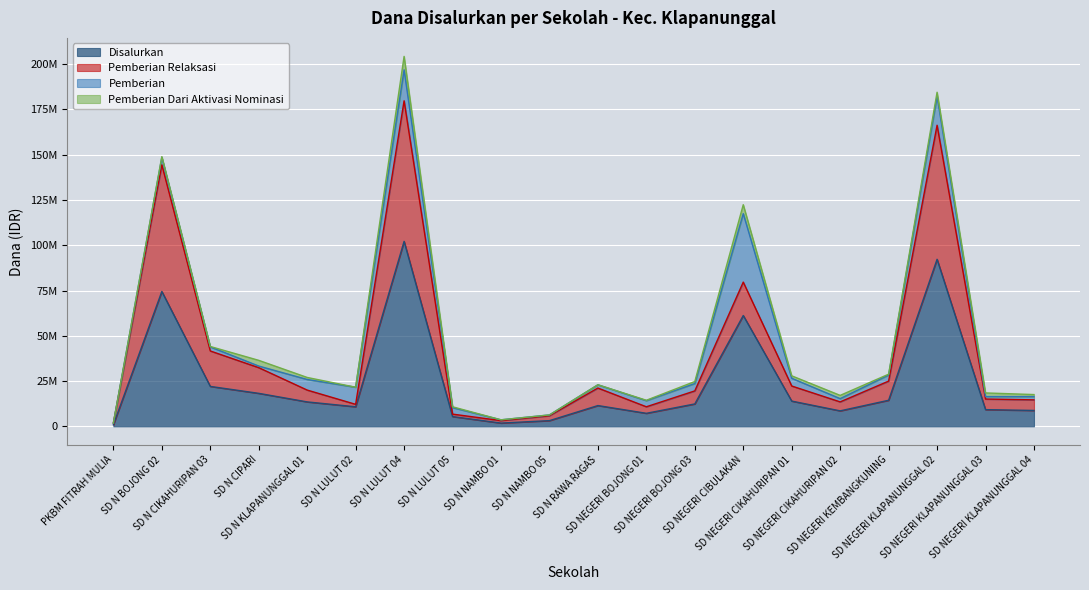

At how many categories does at least one series exceed 90319440?

4